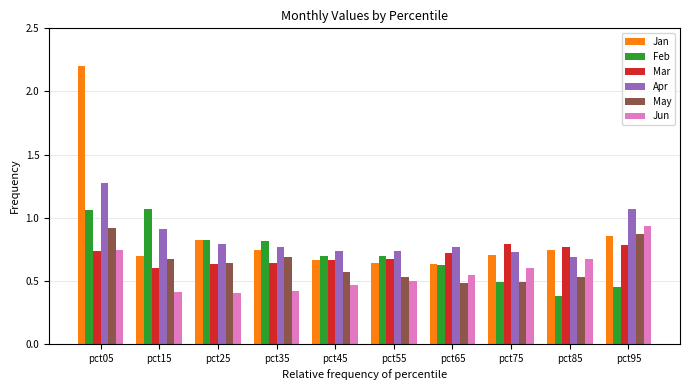

Which series has the largest range (max minus min)?

Jan